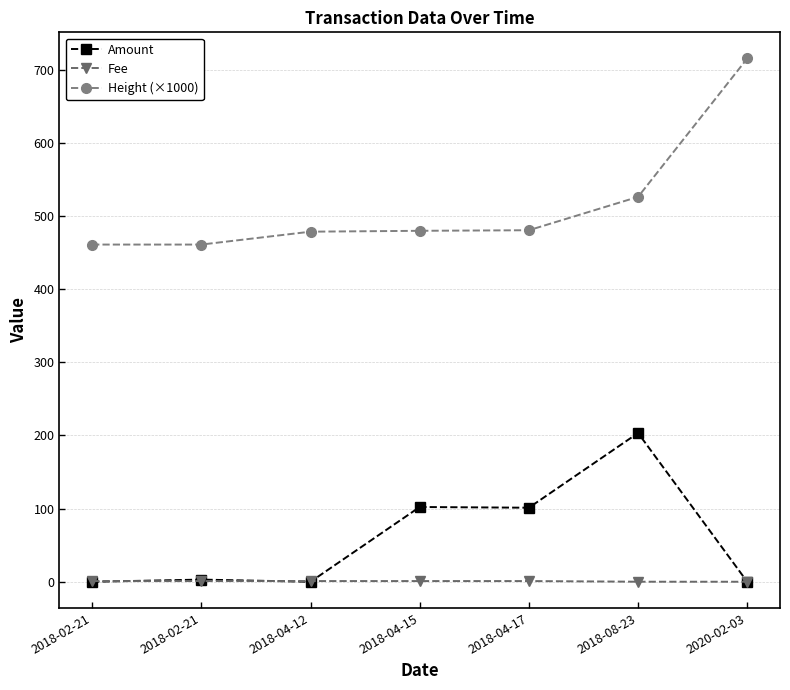

Is the value of Height (×1000) at 2020-02-03 greater than the value of Fee at 2018-04-12?

Yes